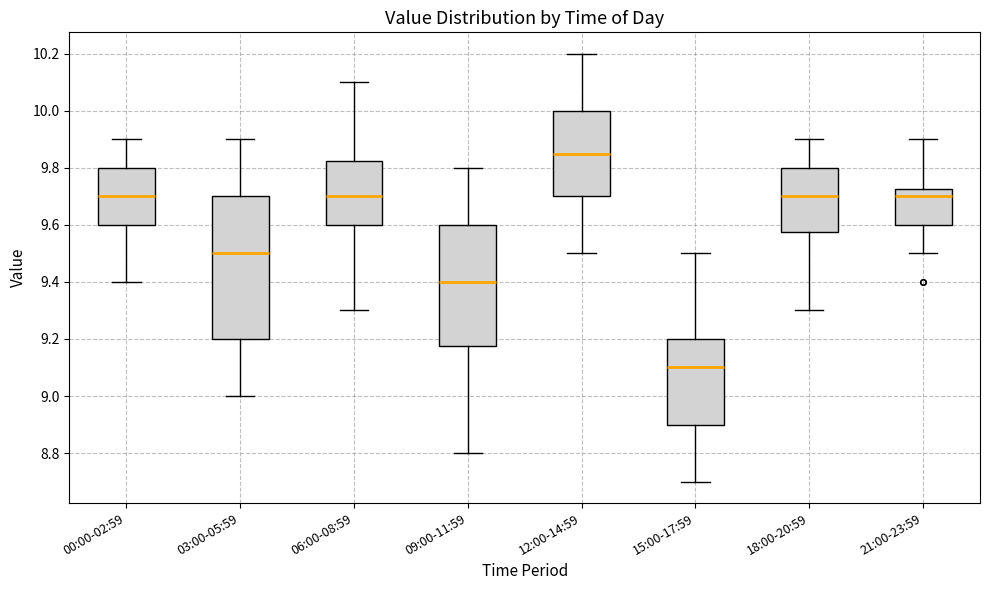

Where does the upper whisker of the box for 09:00-11:59 end on the y-axis? The values are not printed on the chart, so give them approximately, as read against the axis.

9.80